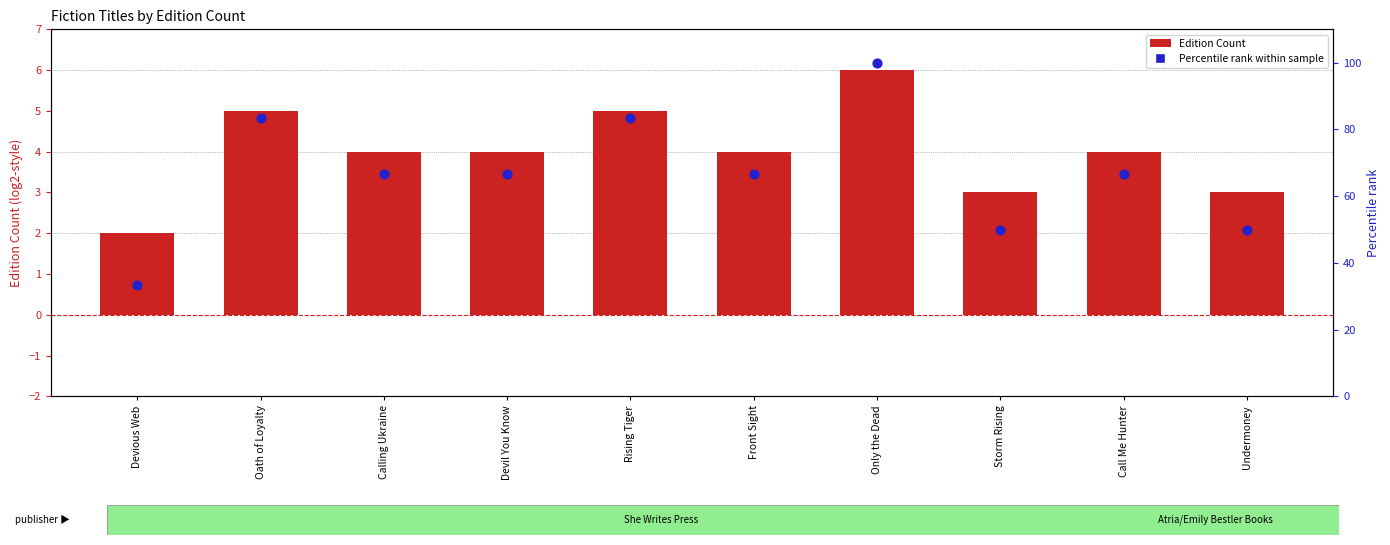

Which series reaches the minimum Y coordinate?

Edition Count